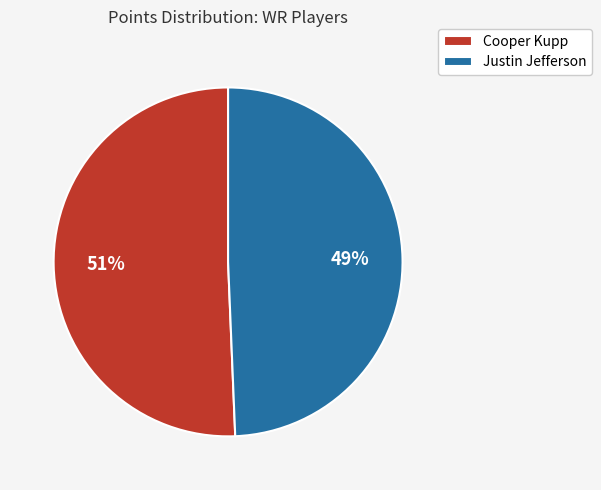

Does Cooper Kupp represent more than half of the total?

Yes